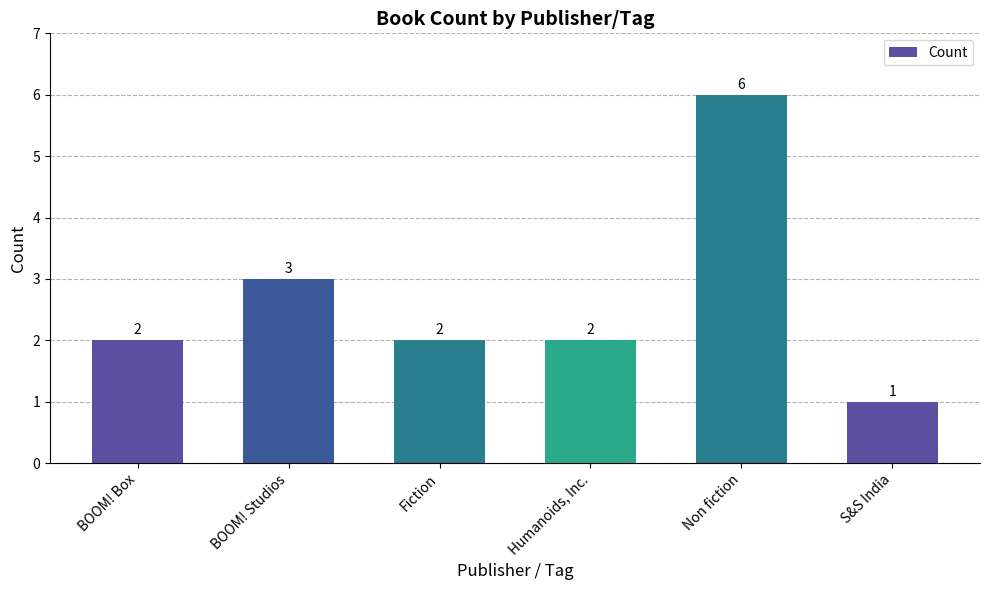

Which label corresponds to the smallest value in the chart?

S&S India